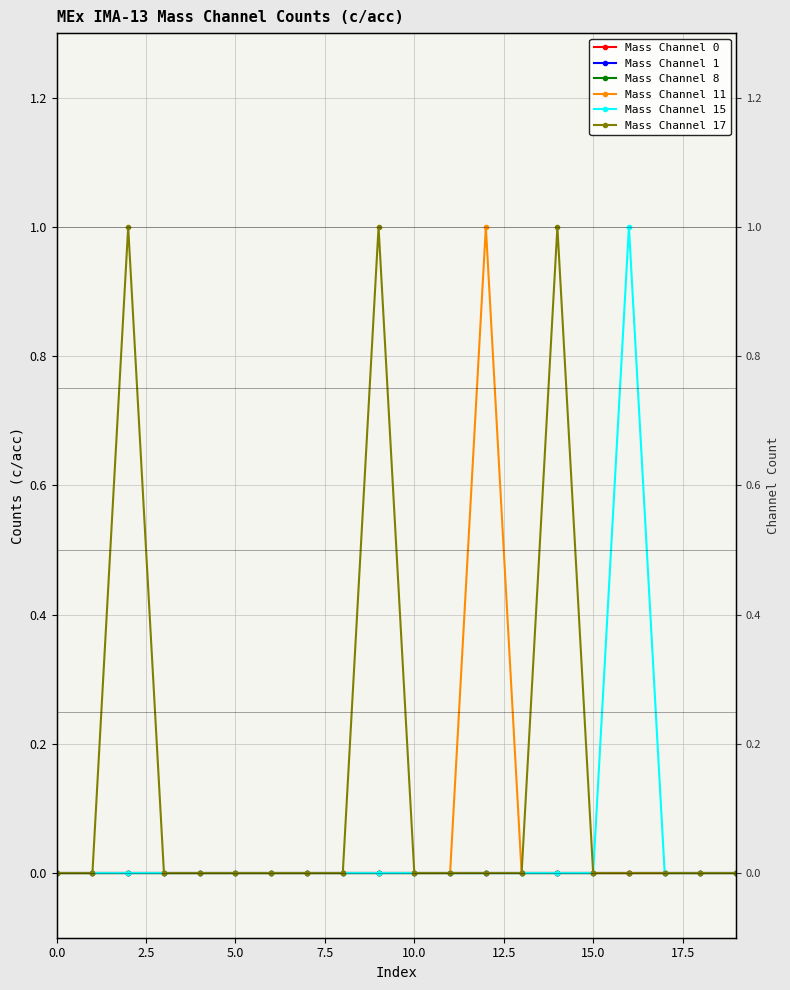

True or false: Mass Channel 8 has a value of 0 at 2.5.

True